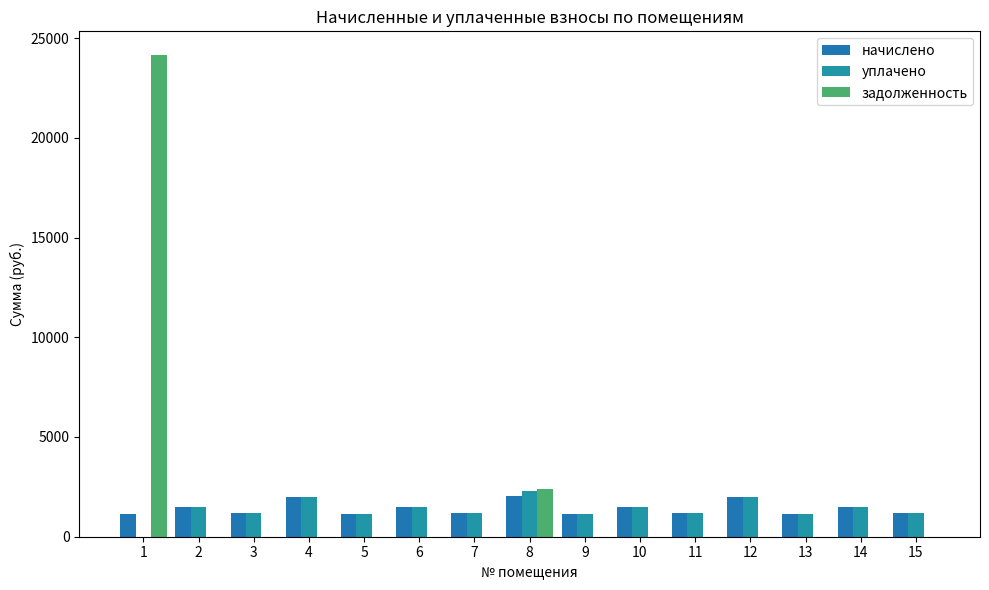

Reading left to right, what are all the values shown in this chart?

начислено: 1=1150.3	2=1467.4	3=1172.5	4=2005.7	5=1154.0	6=1471.1	7=1179.8	8=2024.2	9=1146.7	10=1471.1	11=1172.5	12=2005.7	13=1128.2	14=1478.5	15=1198.3
уплачено: 1=0.0	2=1467.4	3=1172.5	4=2005.7	5=1154.0	6=1471.0	7=1179.8	8=2273.2	9=1146.7	10=1475.5	11=1172.5	12=2005.7	13=1128.2	14=1478.5	15=1198.3
задолженность: 1=24131.1	2=0.0	3=0.0	4=0.0	5=0.0	6=0.0	7=0.0	8=2375.4	9=0.0	10=4.4	11=0.0	12=0.0	13=0.0	14=0.0	15=0.0